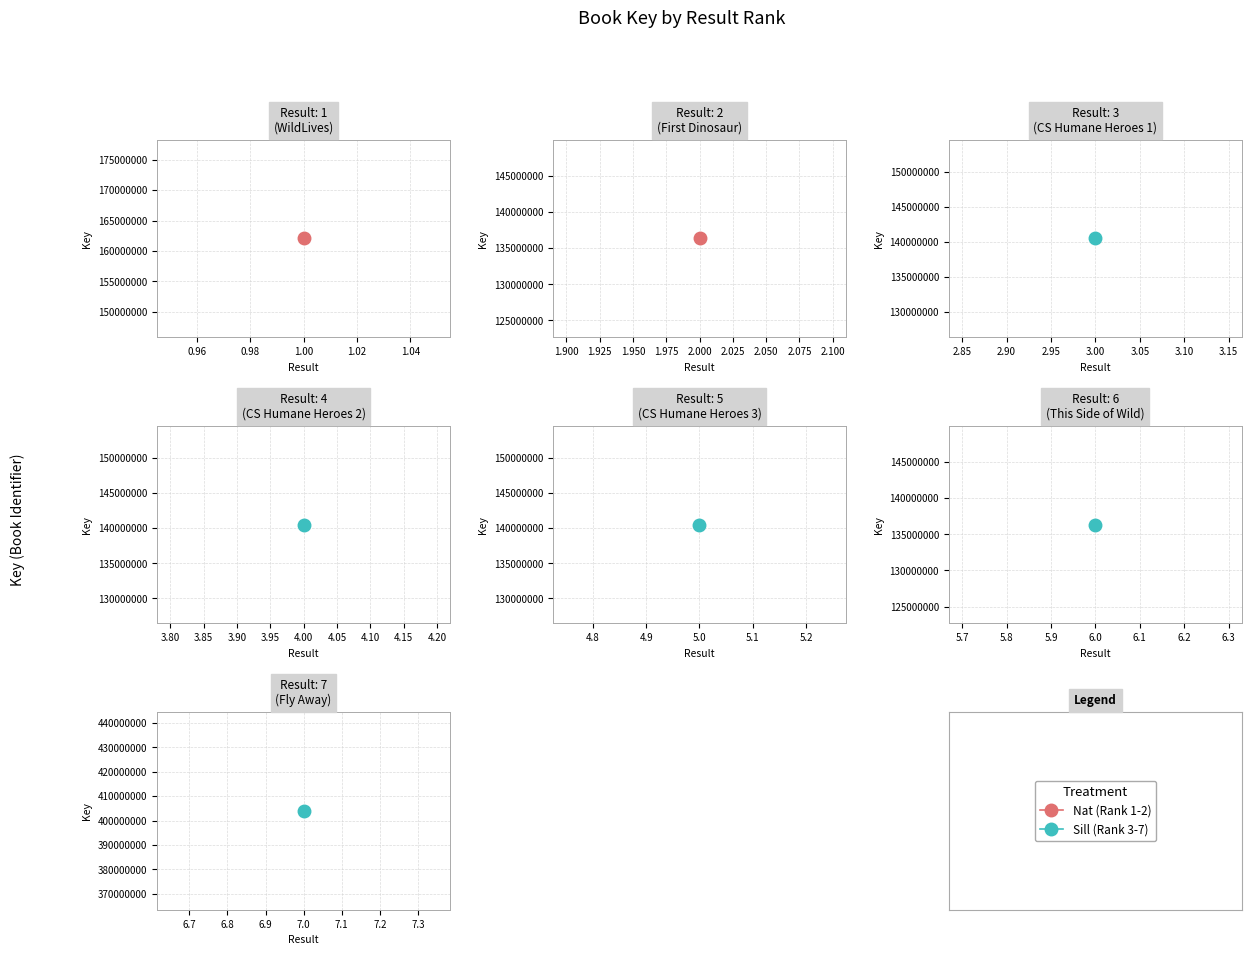

At which label does the data first exceed 140488229?

1